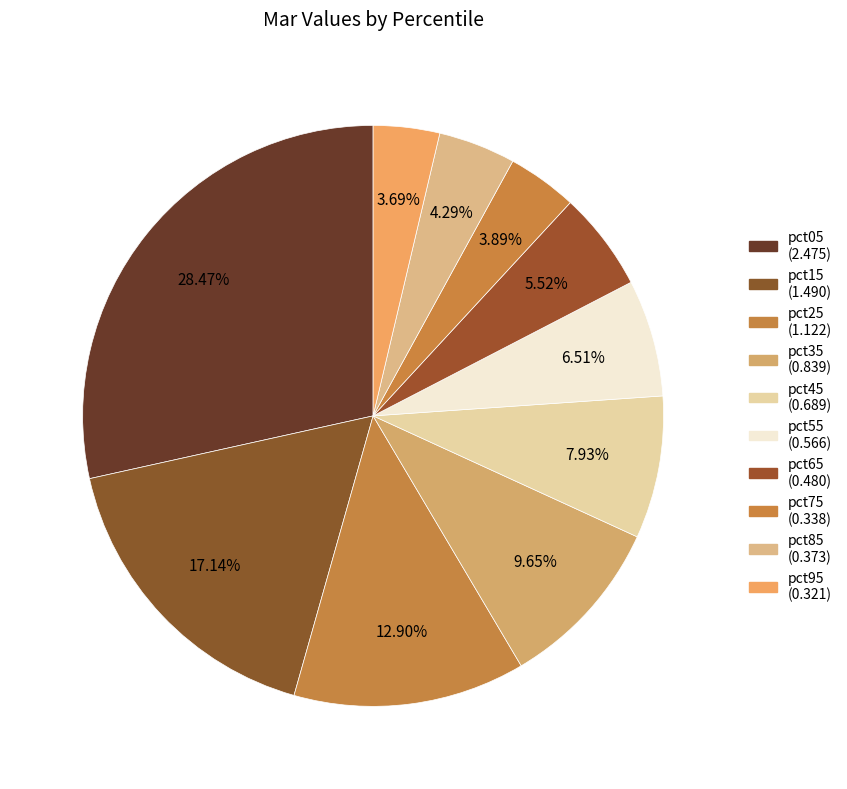

To the nearest percent, what is the difference between the pct15 and pct75 slice percentages?

13%